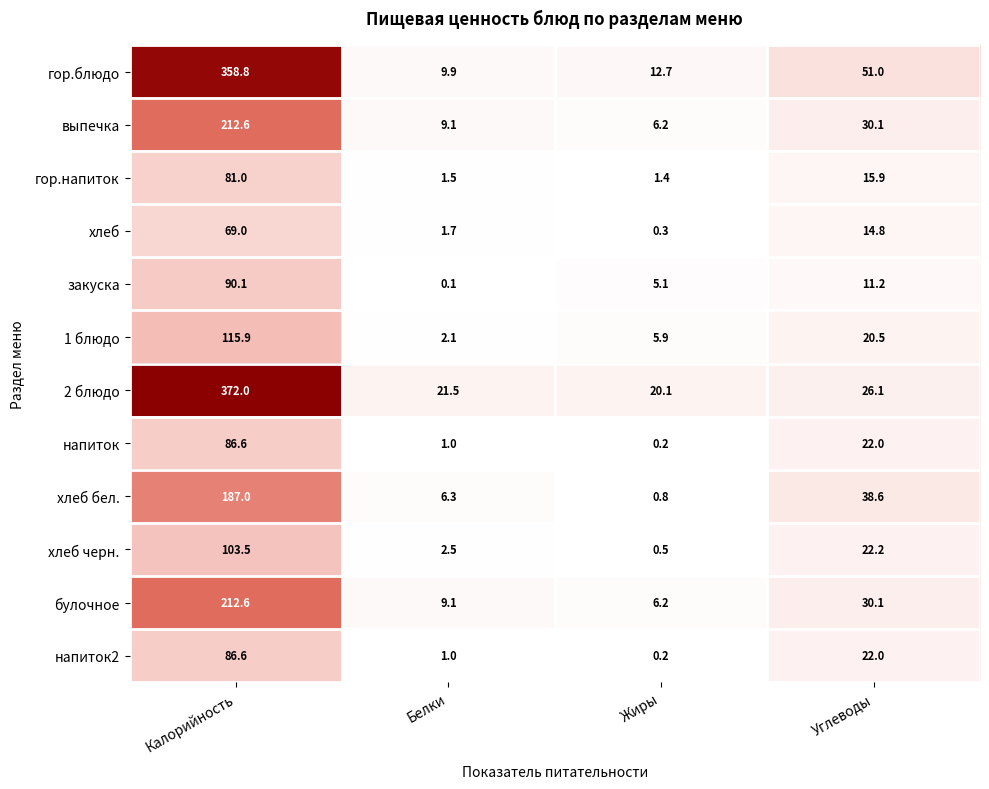

What is the maximum value shown in the chart?

372.0